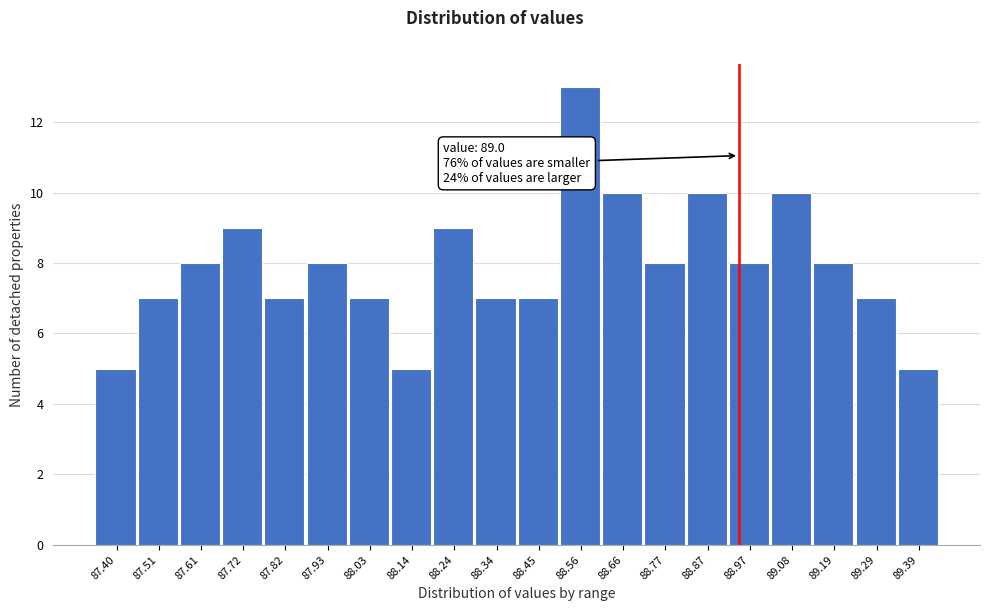

Reading left to right, transcribe all the data shown in this chart.

5	7	8	9	7	8	7	5	9	7	7	13	10	8	10	8	10	8	7	5